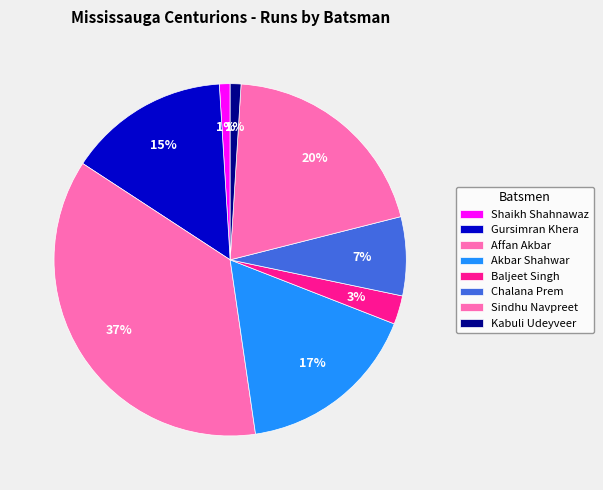

Does Affan Akbar represent more than half of the total?

No